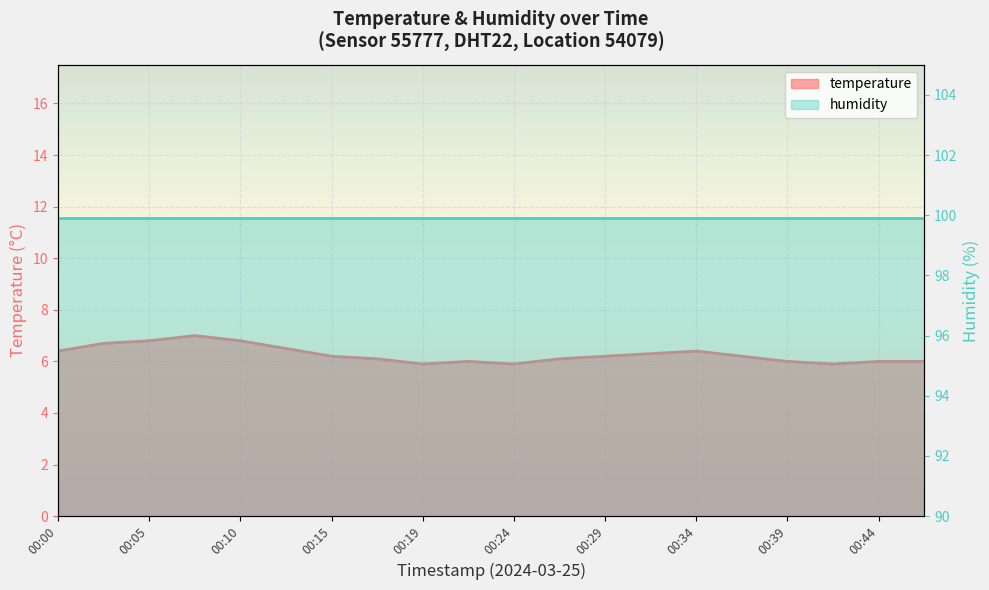

What is the change in value from 00:32 to 00:46?

-0.3